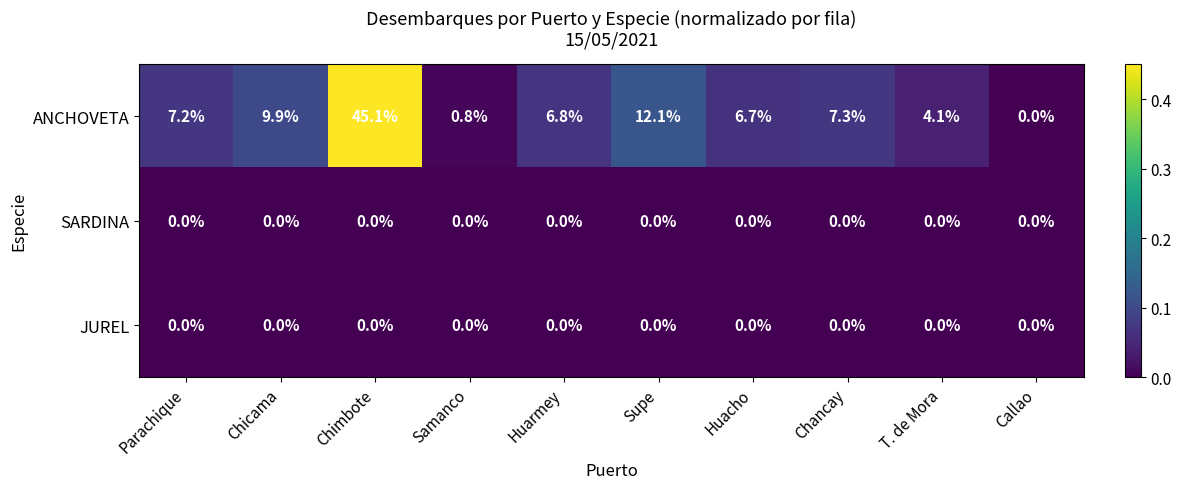

Reading left to right, list all the values displayed in this chart.

ANCHOVETA: 7.2	9.9	45.1	0.8	6.8	12.1	6.7	7.3	4.1	0.0
SARDINA: 0.0	0.0	0.0	0.0	0.0	0.0	0.0	0.0	0.0	0.0
JUREL: 0.0	0.0	0.0	0.0	0.0	0.0	0.0	0.0	0.0	0.0